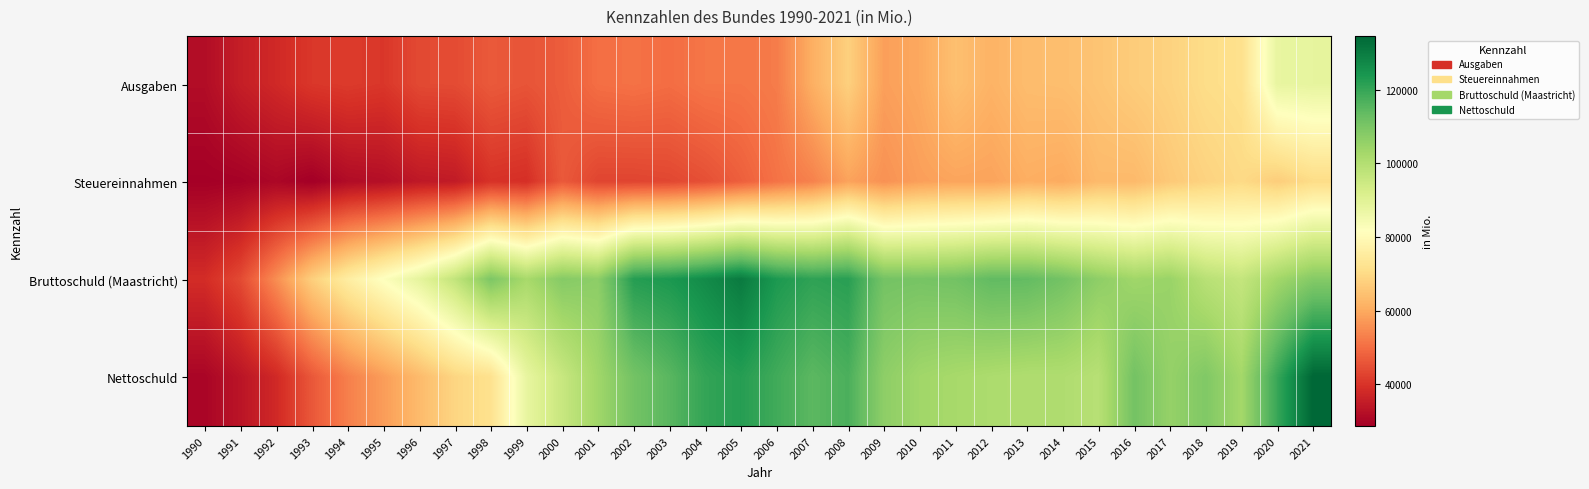

Reading left to right, transcribe all the data shown in this chart.

Ausgaben: 1990=31615.7	1991=35501.4	1992=37816.5	1993=40600.2	1994=41341.2	1995=40528.5	1996=43839.7	1997=44121.5	1998=46589.4	1999=45655.5	2000=47131.5	2001=50215.4	2002=50722.2	2003=49961.9	2004=51405.2	2005=51403.2	2006=52377.1	2007=61003.0	2008=67738.6	2009=58227.9	2010=59693.1	2011=64330.7	2012=61735.6	2013=63700.0	2014=64000.0	2015=65243.1	2016=66970.4	2017=68236.4	2018=70574.1	2019=71414.1	2020=87816.9	2021=88281.3
Steuereinnahmen: 1990=28817.8	1991=29171.7	1992=30408.6	1993=28591.0	1994=31429.2	1995=32130.5	1996=34160.1	1997=34695.0	1998=39609.0	1999=39011.2	2000=46529.4	2001=42991.9	2002=42911.2	2003=43374.1	2004=44860.4	2005=47520.2	2006=50872.8	2007=53336.3	2008=58752.1	2009=55889.9	2010=58156.5	2011=58996.0	2012=58788.1	2013=60837.9	2014=60197.3	2015=63191.5	2016=63112.9	2017=66269.2	2018=68320.6	2019=69885.6	2020=67141.5	2021=70407.8
Bruttoschuld (Maastricht): 1990=38509.1	1991=43914.9	1992=55296.7	1993=67519.6	1994=75714.3	1995=82152.4	1996=88418.3	1997=97050.0	1998=109620.3	1999=102253.9	2000=108109.6	2001=106812.3	2002=122365.8	2003=123710.9	2004=126685.1	2005=130338.9	2006=123593.3	2007=120969.9	2008=121857.6	2009=110968.7	2010=110556.3	2011=111180.7	2012=113964.2	2013=113725.2	2014=111093.4	2015=106638.2	2016=103684.6	2017=104799.1	2018=99002.4	2019=96574.7	2020=103175.6	2021=108206.1
Nettoschuld: 1990=29961.3	1991=33424.4	1992=37809.4	1993=46277.7	1994=52989.6	1995=57777.6	1996=63257.3	1997=68972.4	1998=71737.1	1999=87830.3	2000=95811.2	2001=103646.8	2002=111063.6	2003=115113.9	2004=120438.0	2005=122295.6	2006=118527.9	2007=114755.8	2008=117103.8	2009=106729.3	2010=103531.8	2011=102400.2	2012=101425.0	2013=100732.3	2014=100810.4	2015=99196.3	2016=111043.2	2017=105507.3	2018=108984.5	2019=102955.9	2020=119680.0	2021=134698.2